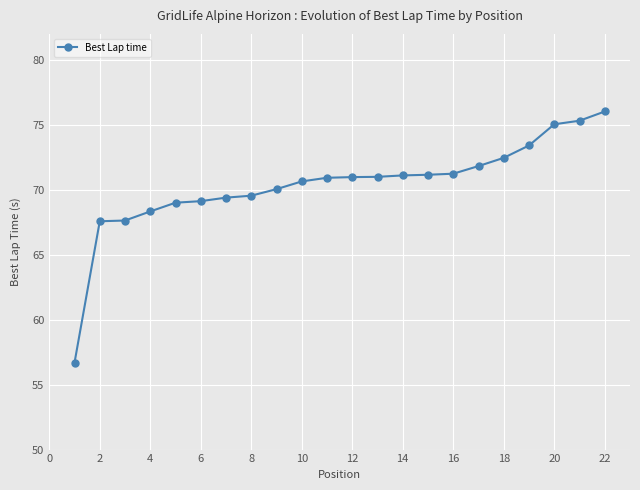

What is the difference between the maximum and minimum values?

19.3